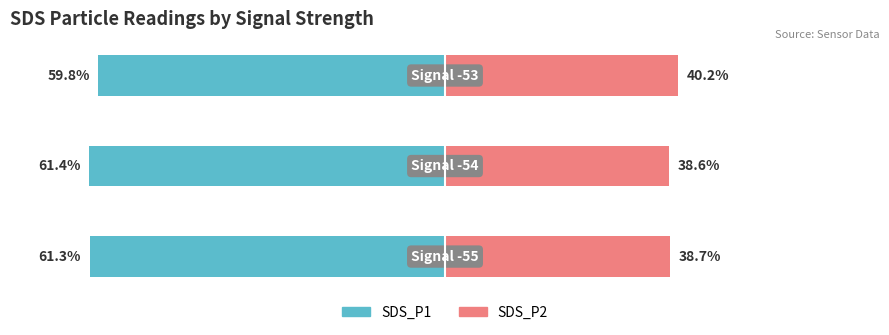

Reading left to right, what are all the values shown in this chart?

SDS_P1 (left): -61.3	-61.4	-59.8
SDS_P2 (right): 38.7	38.6	40.2